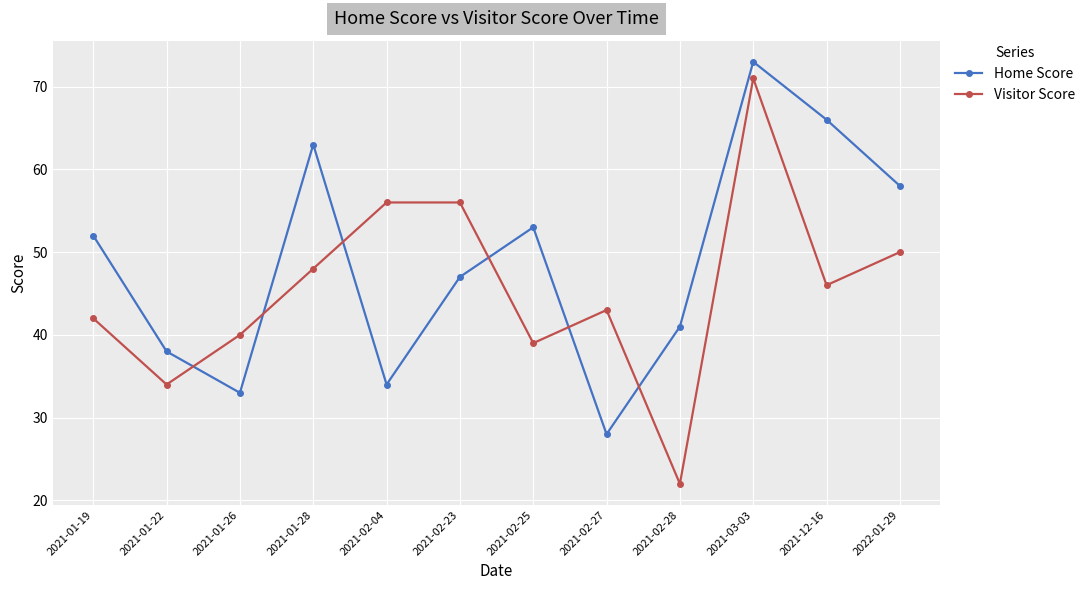

True or false: Visitor Score and Home Score intersect in this chart.

True